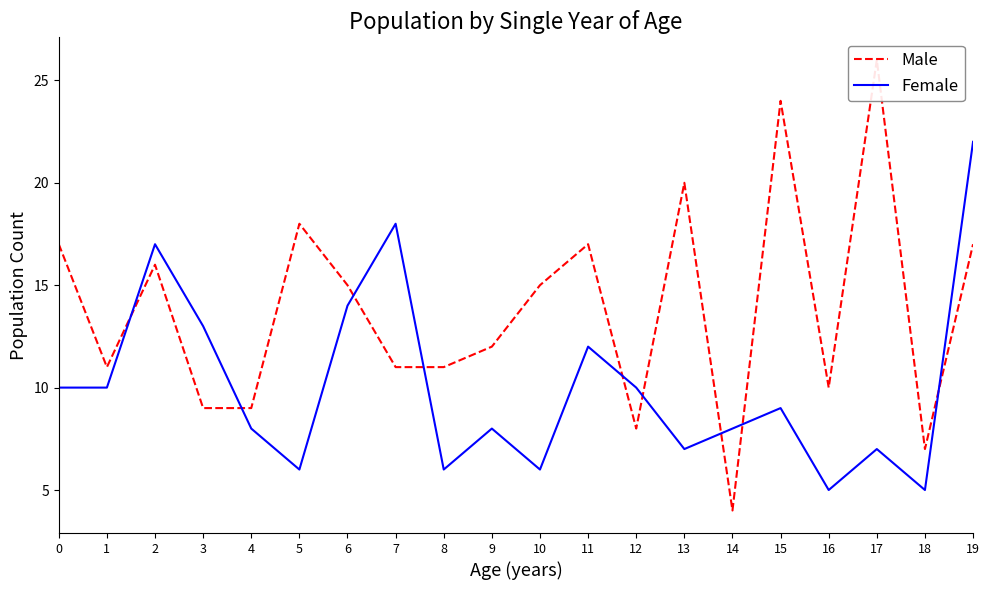

Reading left to right, what are all the values shown in this chart?

Male: 17	11	16	9	9	18	15	11	11	12	15	17	8	20	4	24	10	26	7	17
Female: 10	10	17	13	8	6	14	18	6	8	6	12	10	7	8	9	5	7	5	22